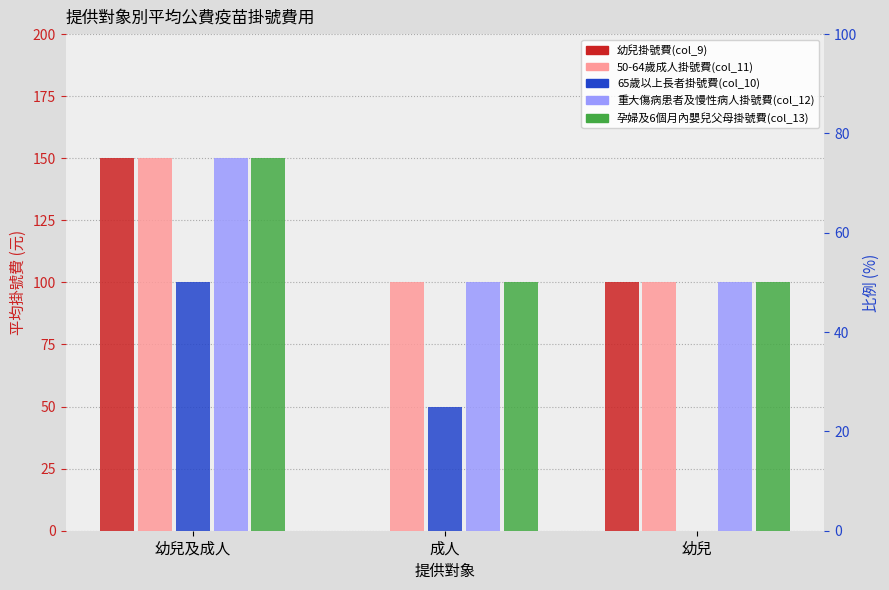

What is the greatest value displayed?

150